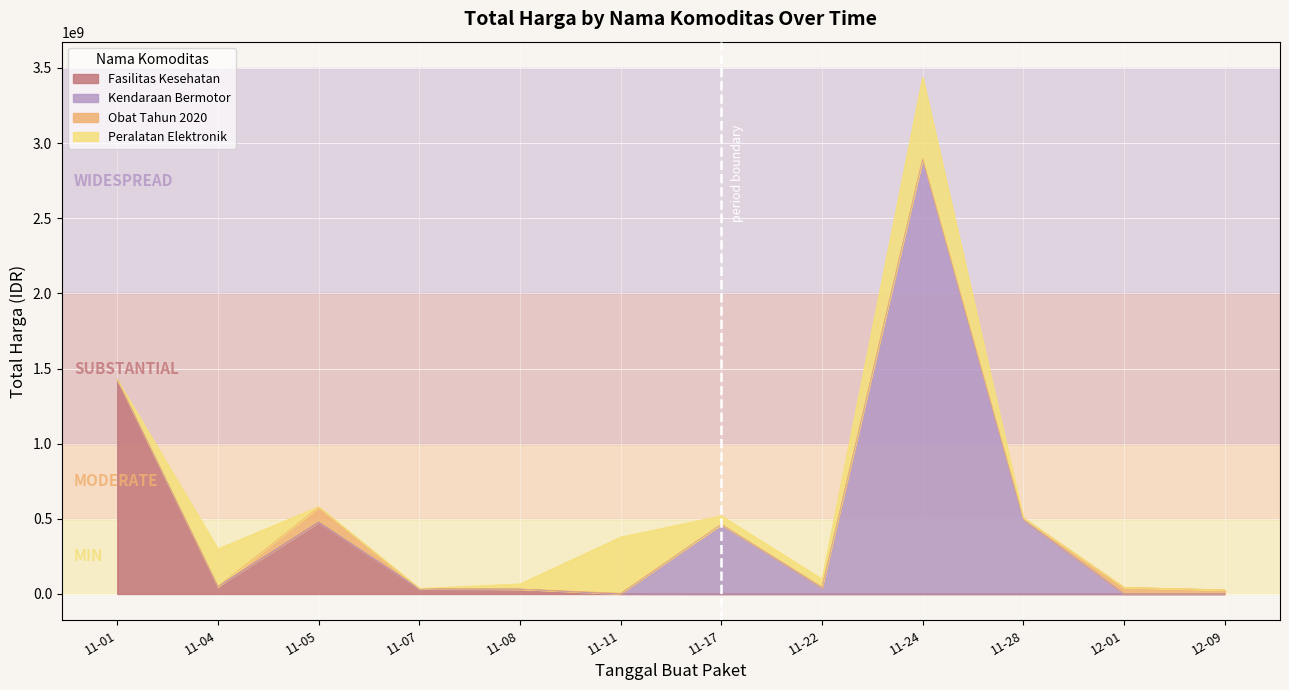

Which series has the largest range (max minus min)?

Kendaraan Bermotor